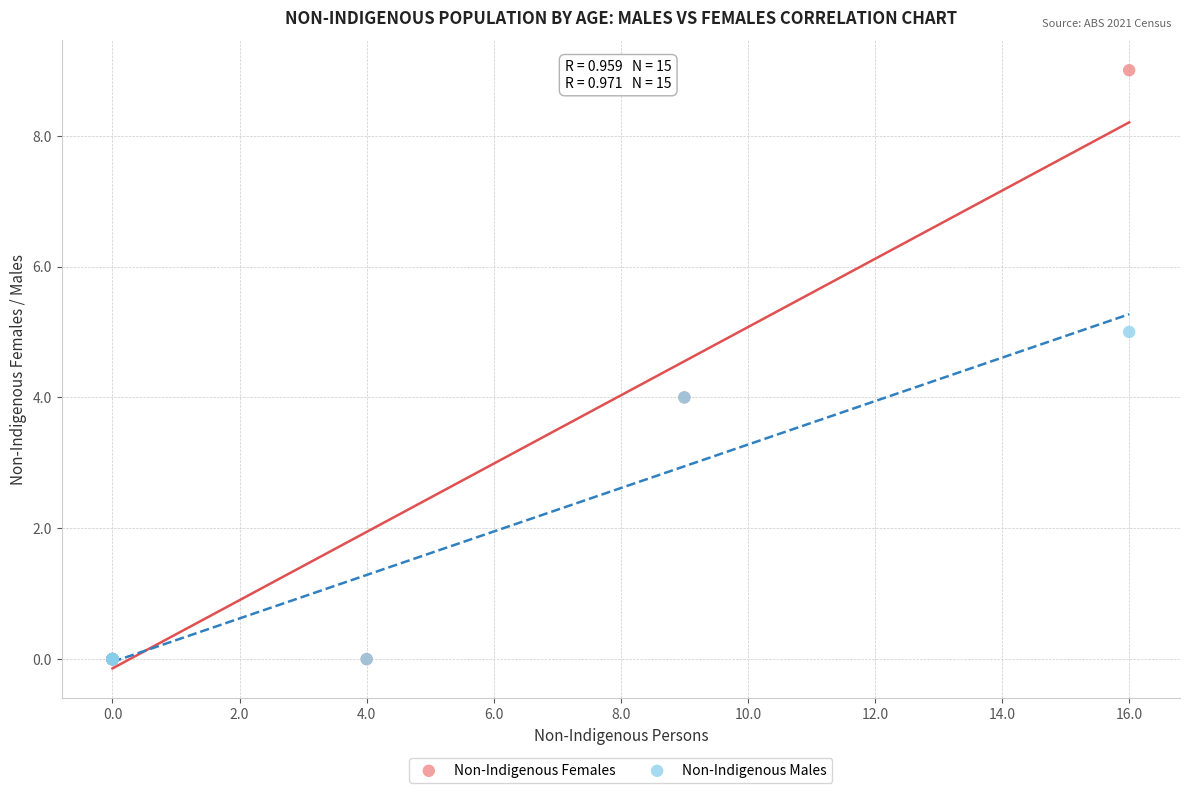

What are all the series names shown in the legend?

Non-Indigenous Females, Non-Indigenous Males